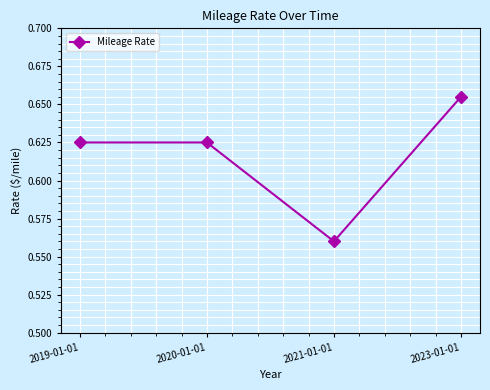

The chart shows a value of 0.9 at 2019-01-01. True or false?

False